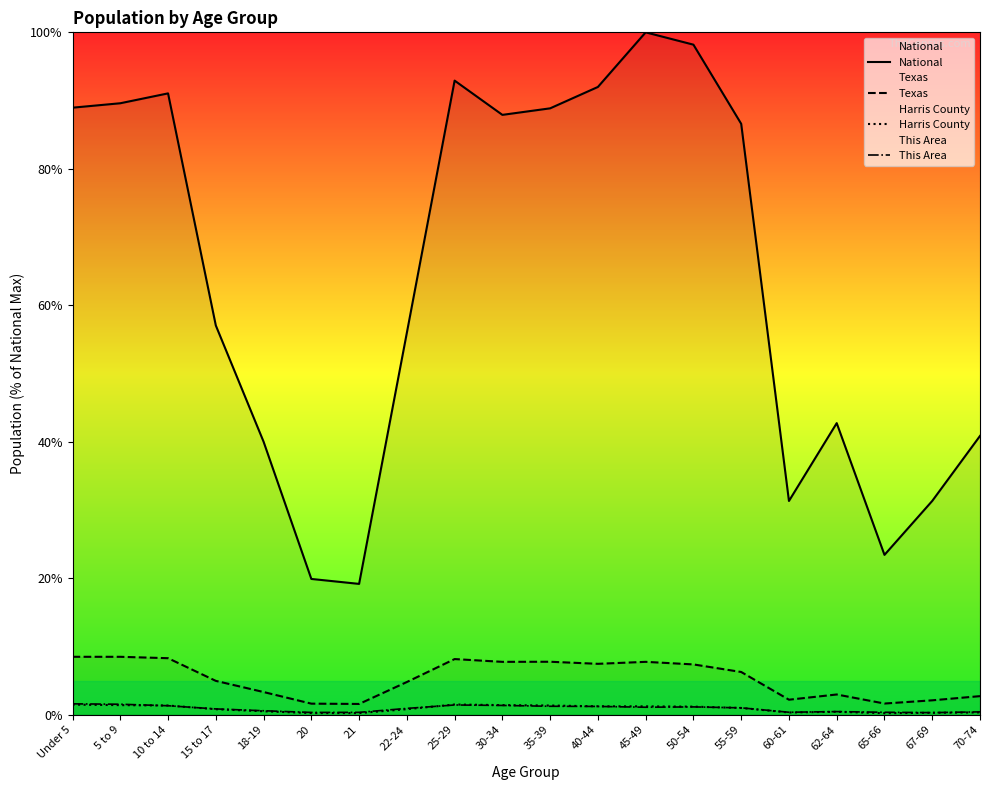

At how many categories does at least one series exceed 14?

20